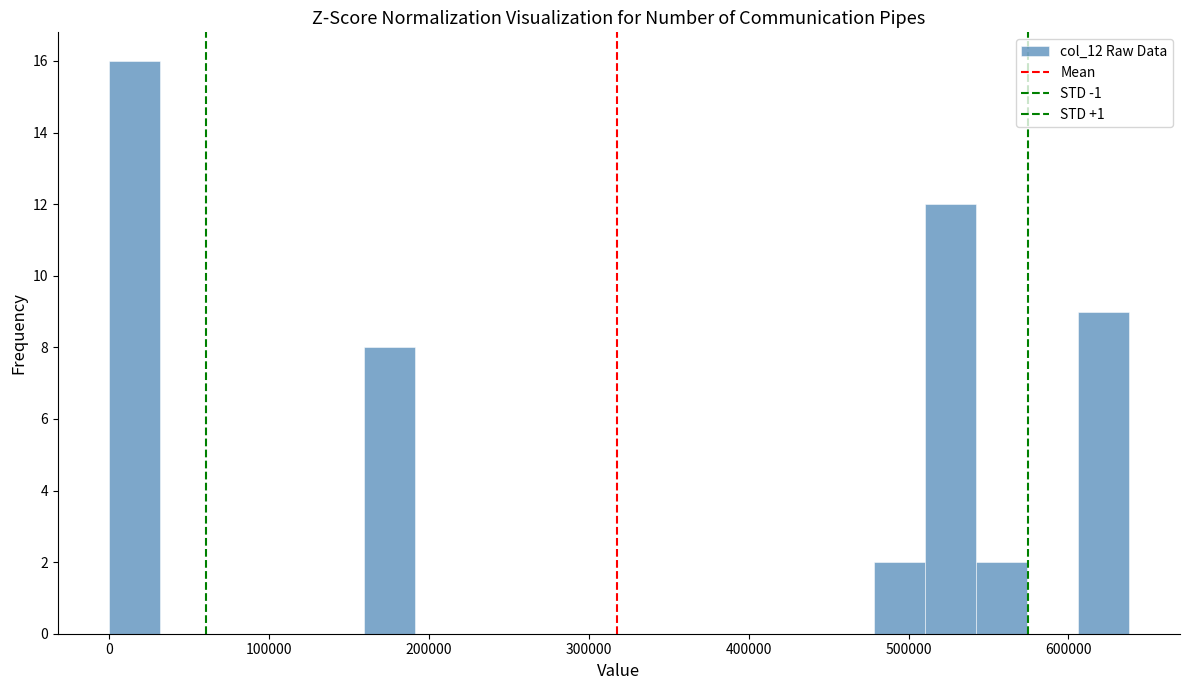

Read against the x-axis, roughly where is the centre of the tallest bar?

20000